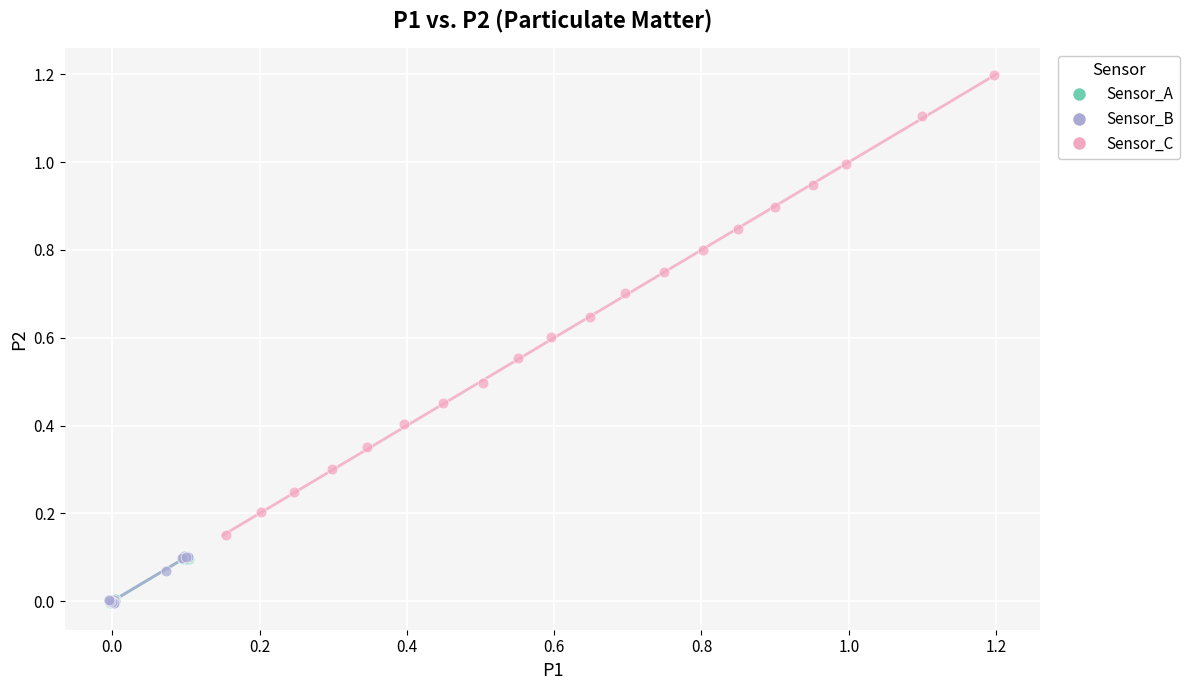

Which series has the largest Y range (max minus min)?

Sensor_C